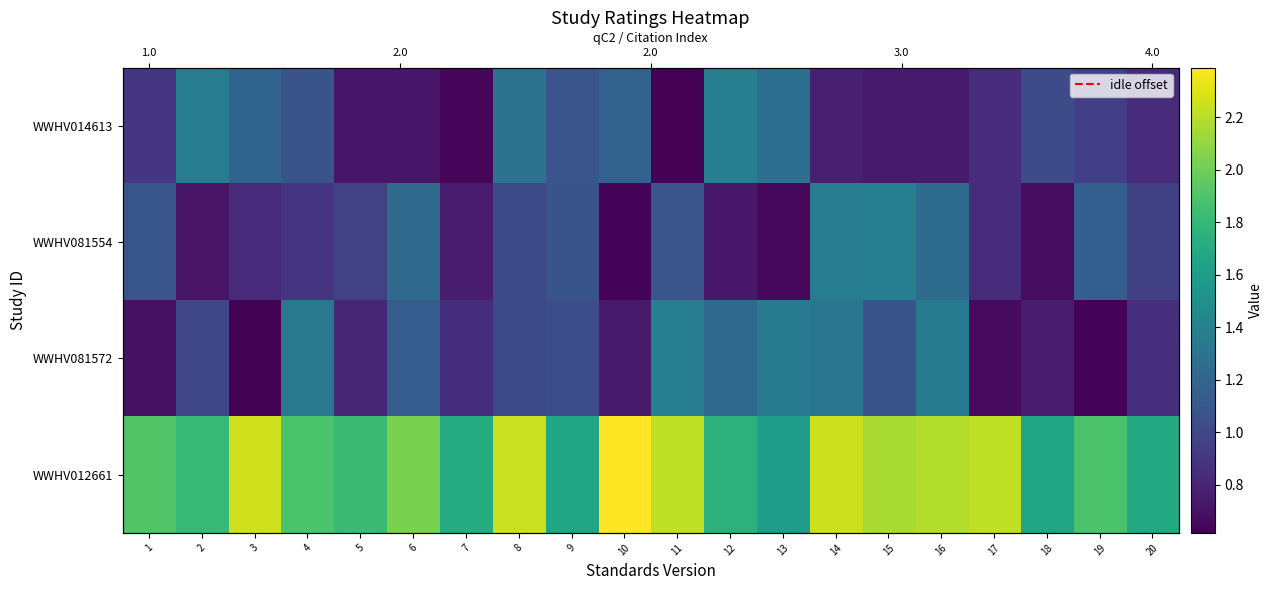

True or false: WWHV081572 has a value of 1.8 at 15.

False